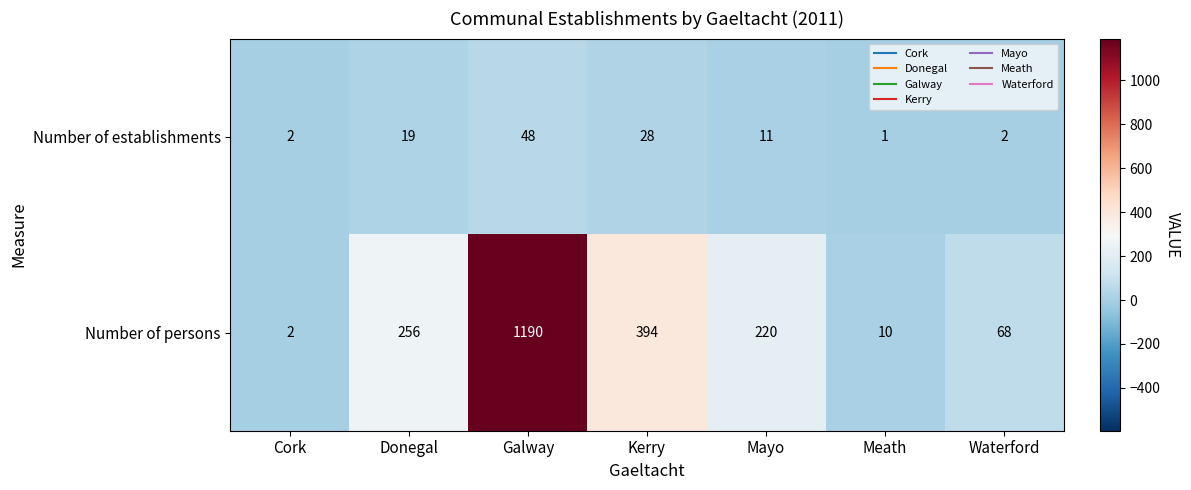

List the series in order of their overall mean, lowest first.

Number of establishments, Number of persons